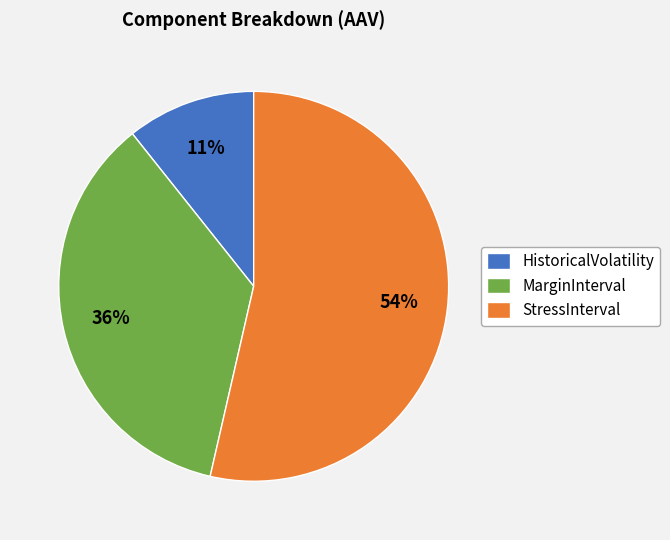

How many slices are in this pie chart?

3